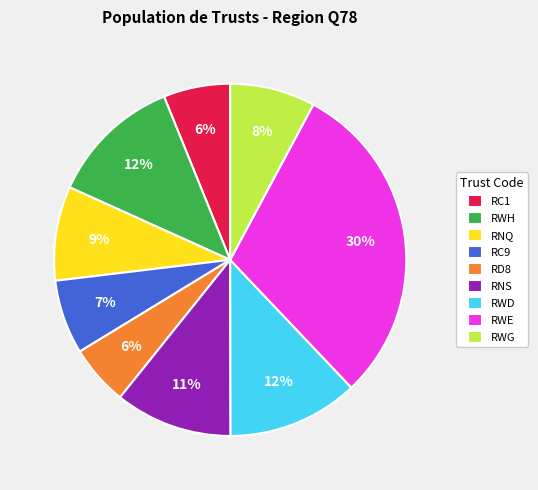

True or false: RD8 accounts for 6% of the total.

True